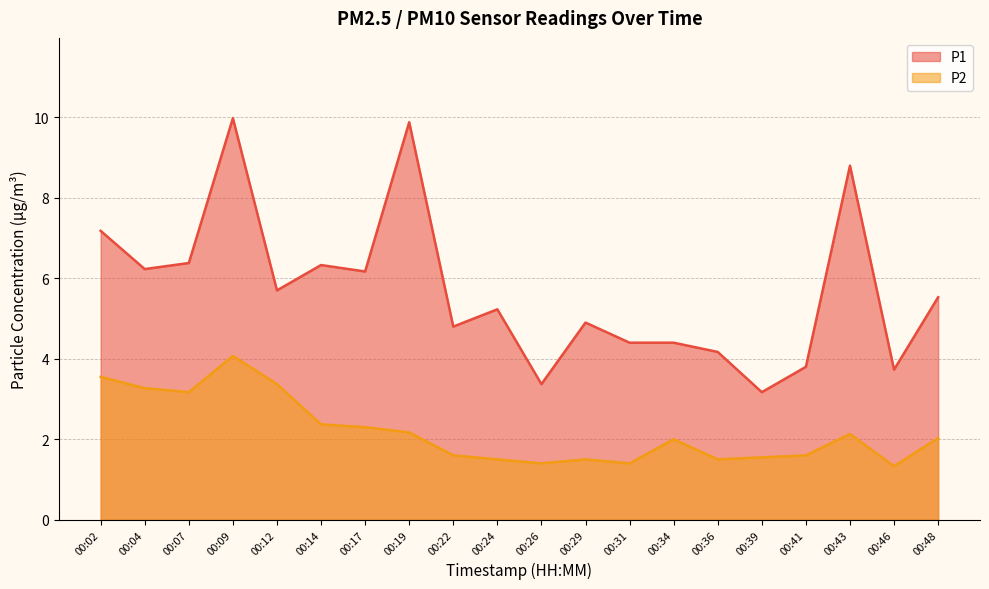

Where is the first local minimum for P1?

00:04